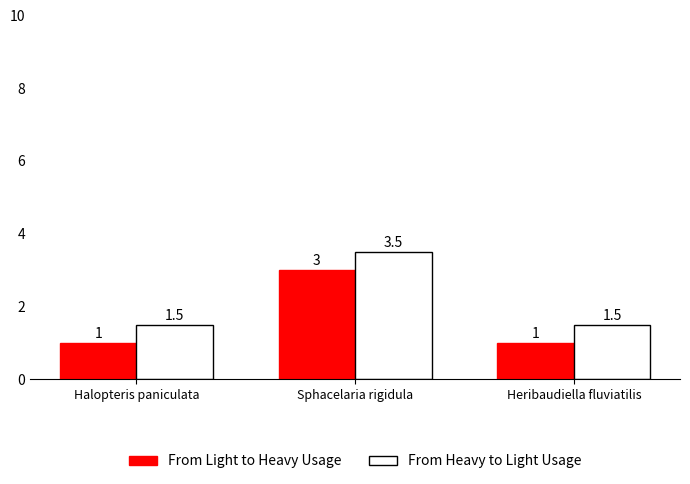

Reading left to right, extract all data points from this chart.

From Light to Heavy Usage: 1.0	3.0	1.0
From Heavy to Light Usage: 1.5	3.5	1.5